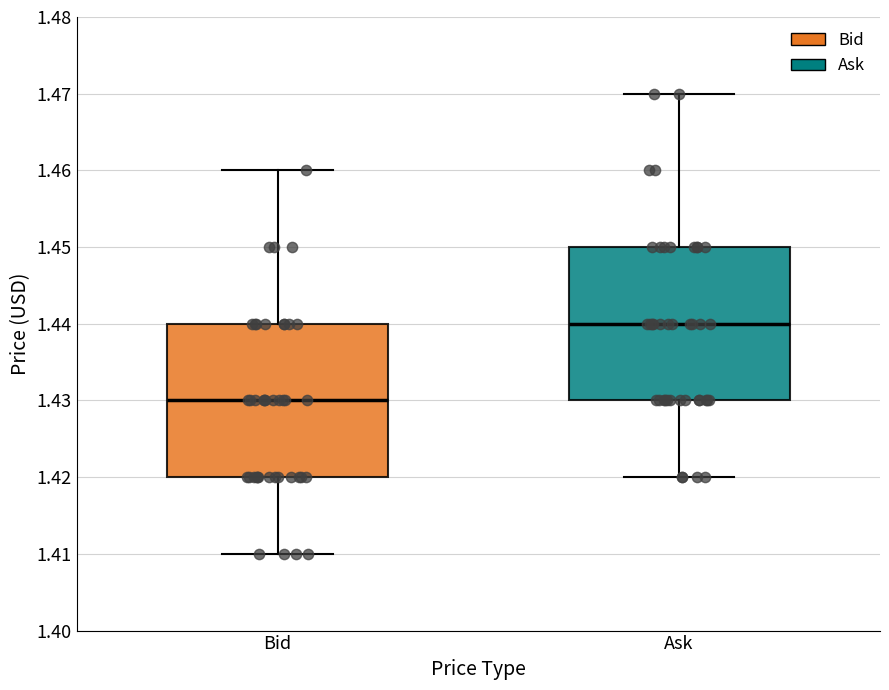

Reading left to right, read every box against the y-axis: the position of its median line, the range the box covers, and the ends of its whiskers. The values are not printed on the chart, so give them approximately, as read against the axis.

Bid: median 1.43, box 1.42 to 1.44, whiskers 1.41 to 1.46
Ask: median 1.44, box 1.43 to 1.45, whiskers 1.42 to 1.47